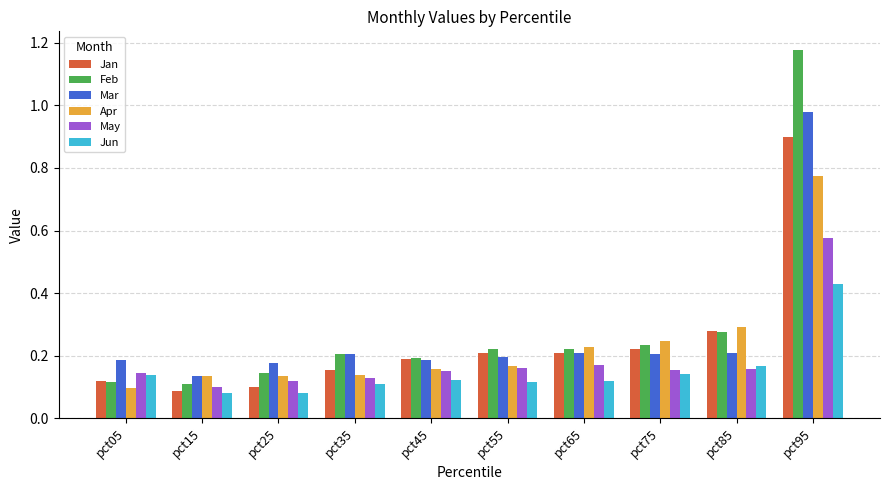

Is the value of May at pct85 greater than the value of Apr at pct95?

No